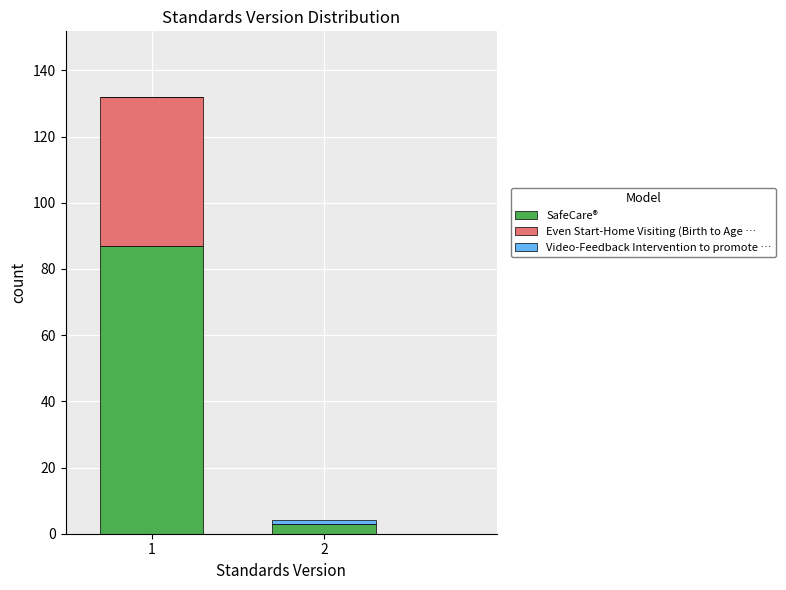

What is the highest value of the SafeCare® series?

87